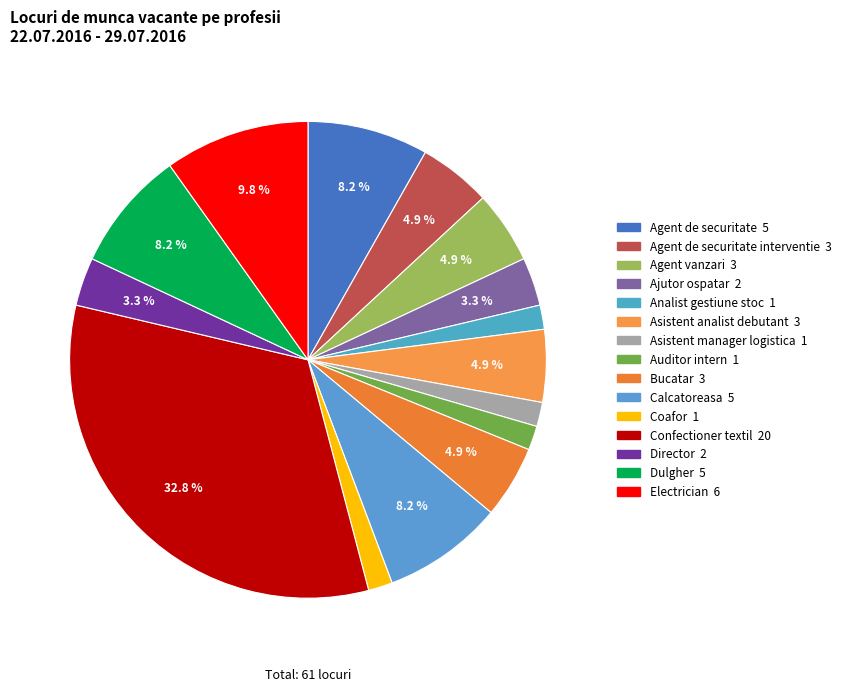

How many segments does this pie chart have?

15